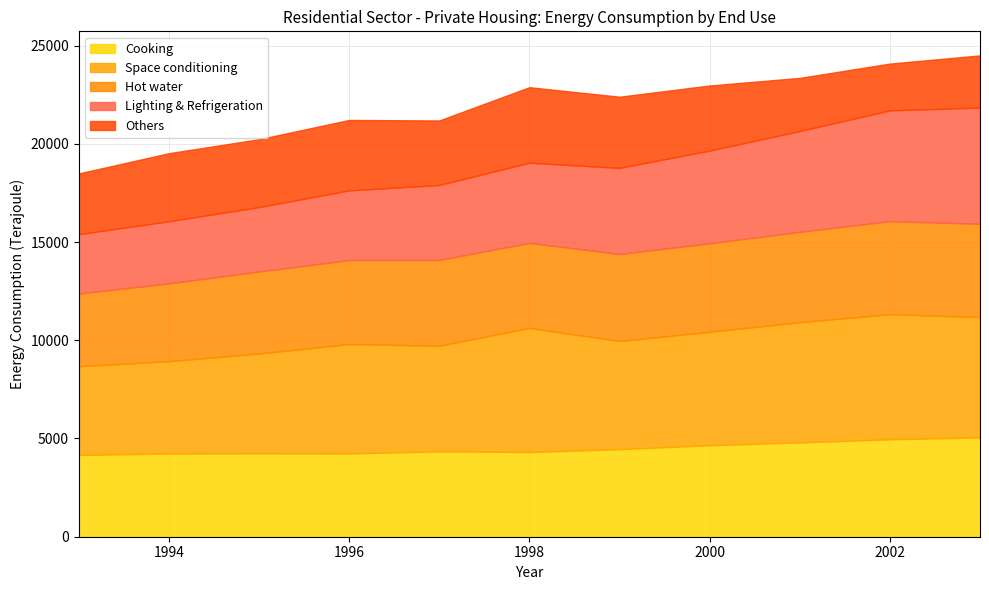

At which label is Lighting & Refrigeration closest to 4468?

1999